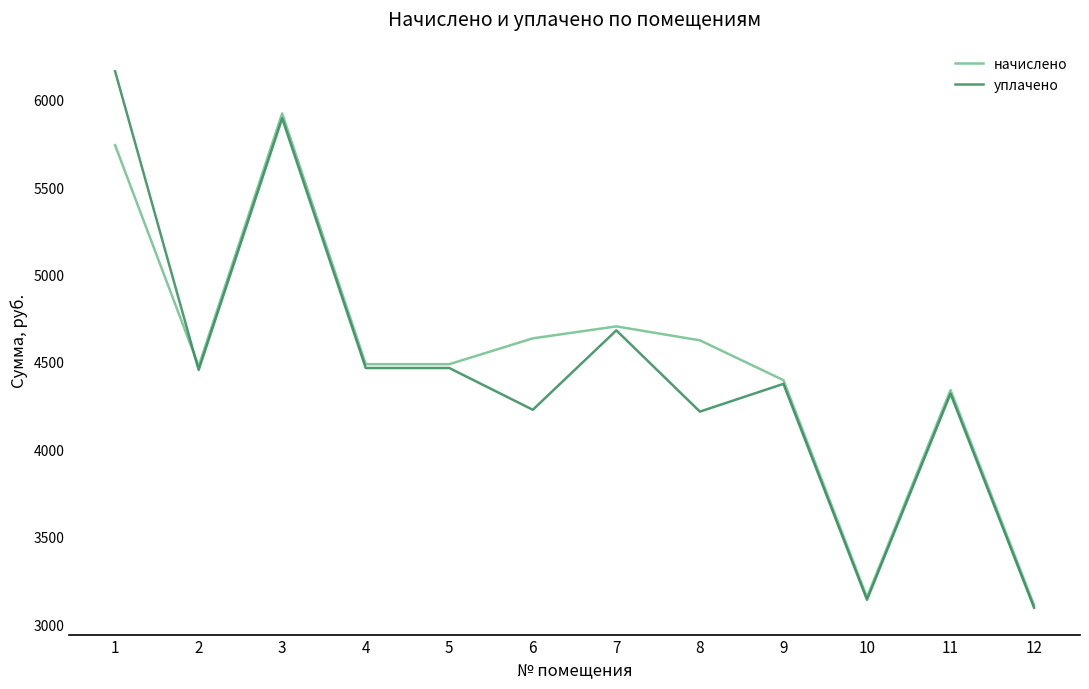

Which series has the widest spread of values?

уплачено